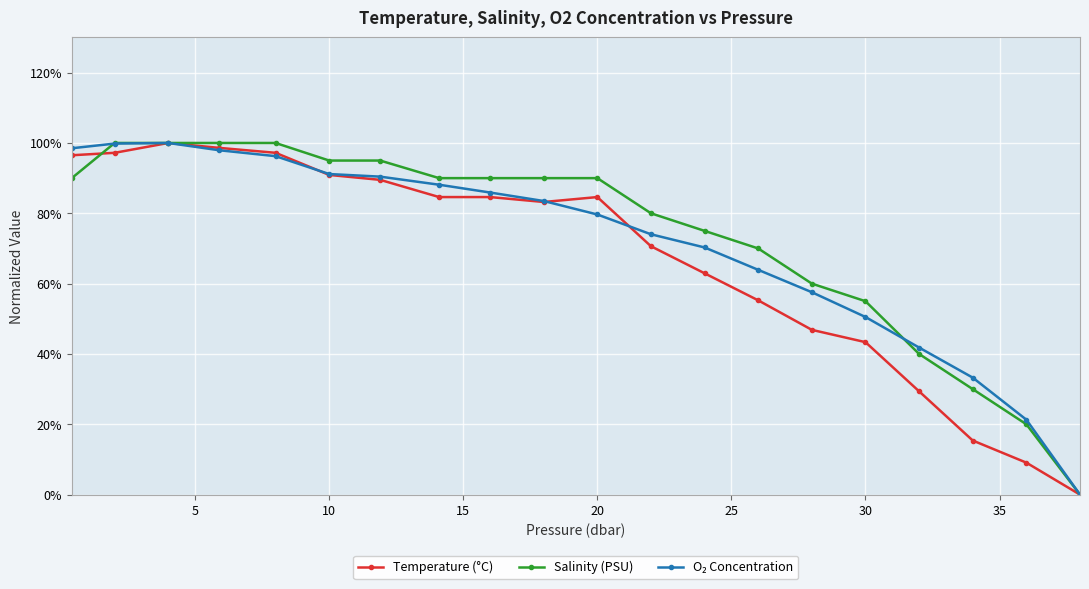

What is the value of the Temperature (°C) point at the 2nd from the left?

97.2